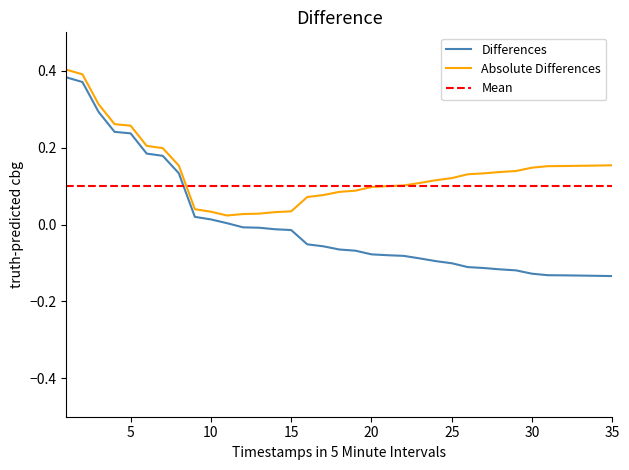

What is the difference between the maximum and second lowest values?

0.5